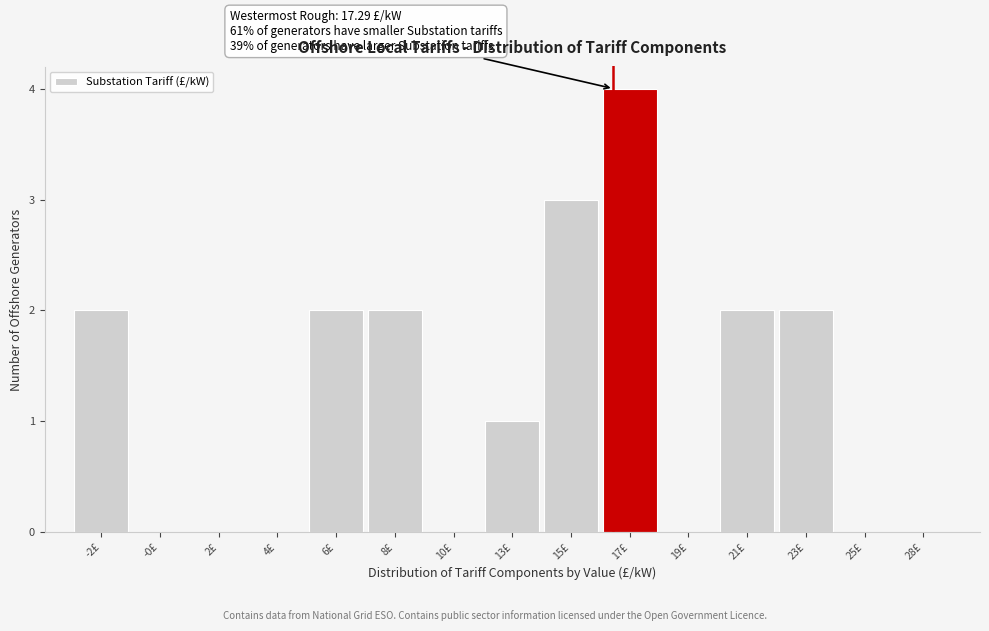

Reading right to left, extract all data points from this chart.

28£=0	25£=0	23£=2	21£=2	19£=0	17£=4	15£=3	13£=1	10£=0	8£=2	6£=2	4£=0	2£=0	-0£=0	-2£=2